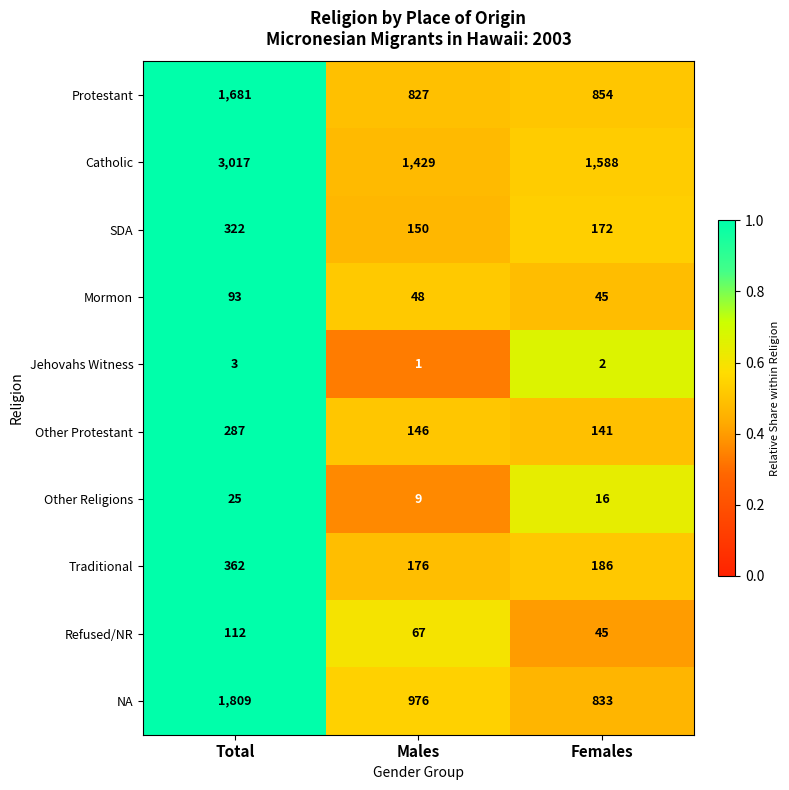

Count the Refused/NR values in the range 45 to 112.

3